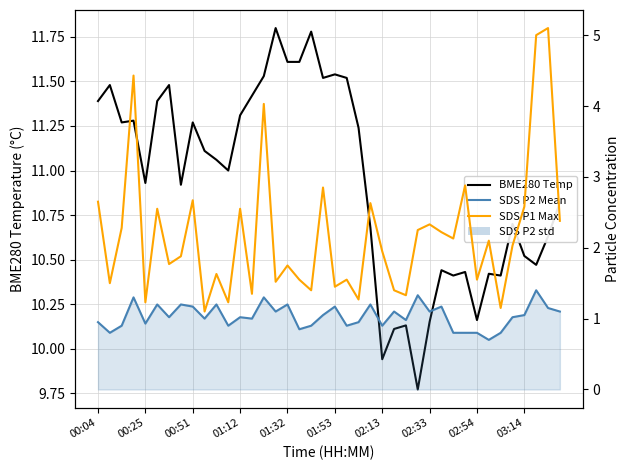

Which series has the widest spread of values?

SDS P1 Max